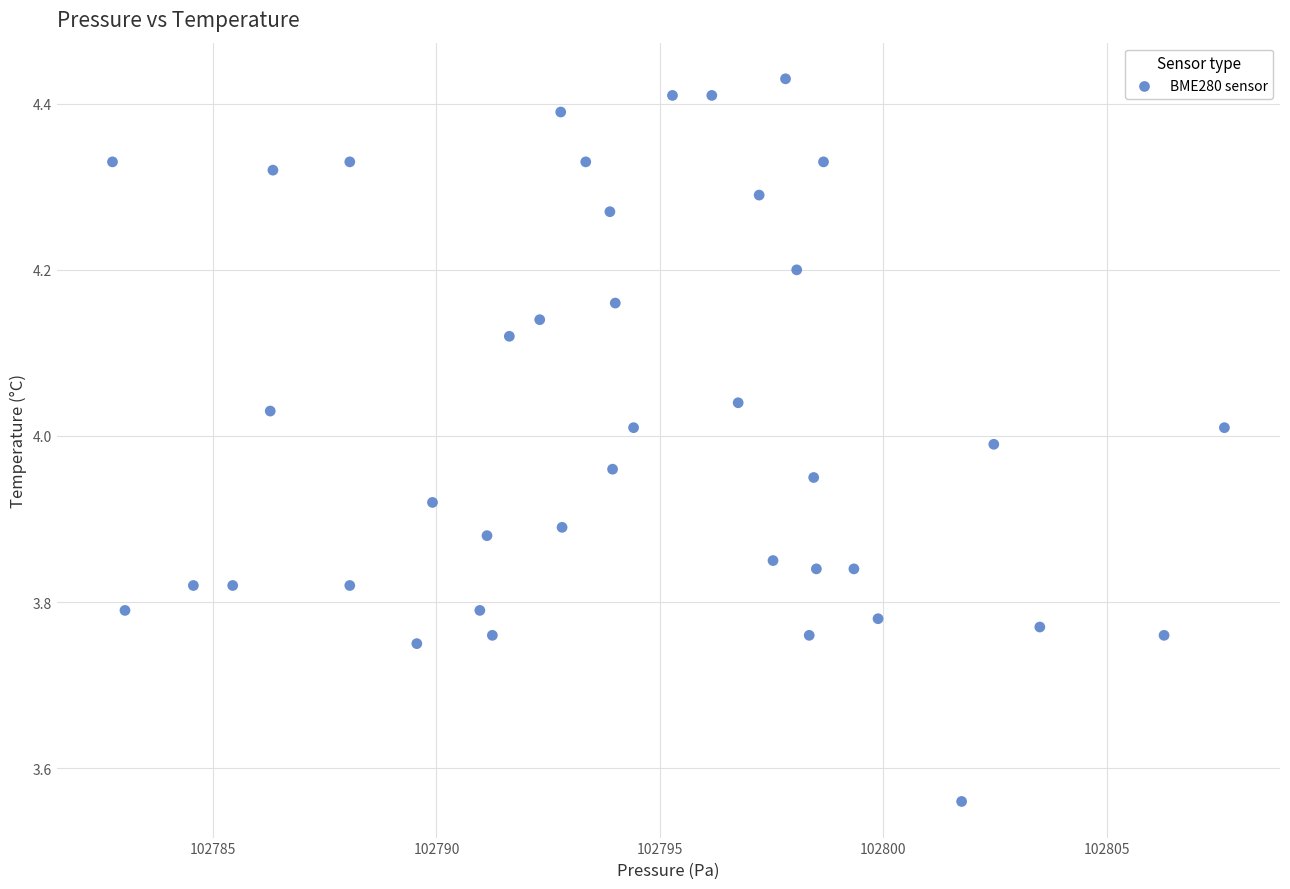

What is the range of Y values (max minus min)?

0.9